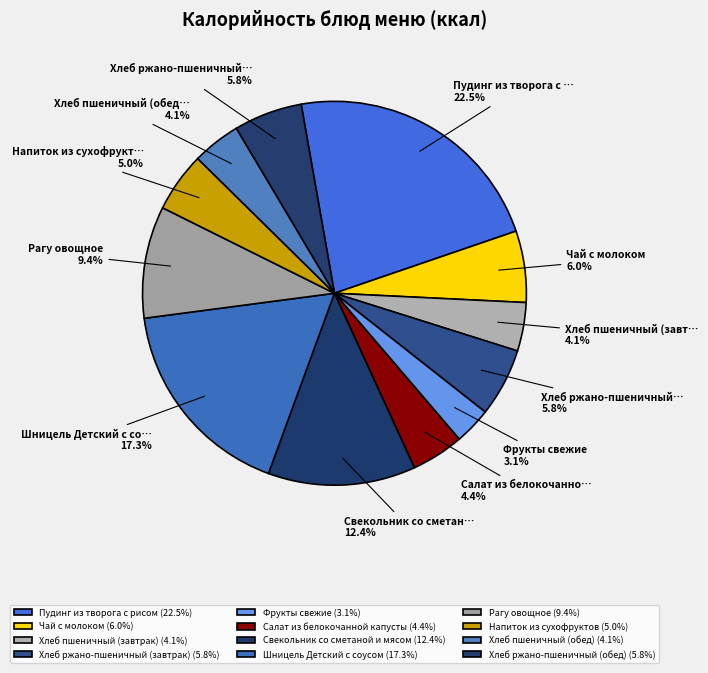

Which slice is the smallest?

Фрукты свежие